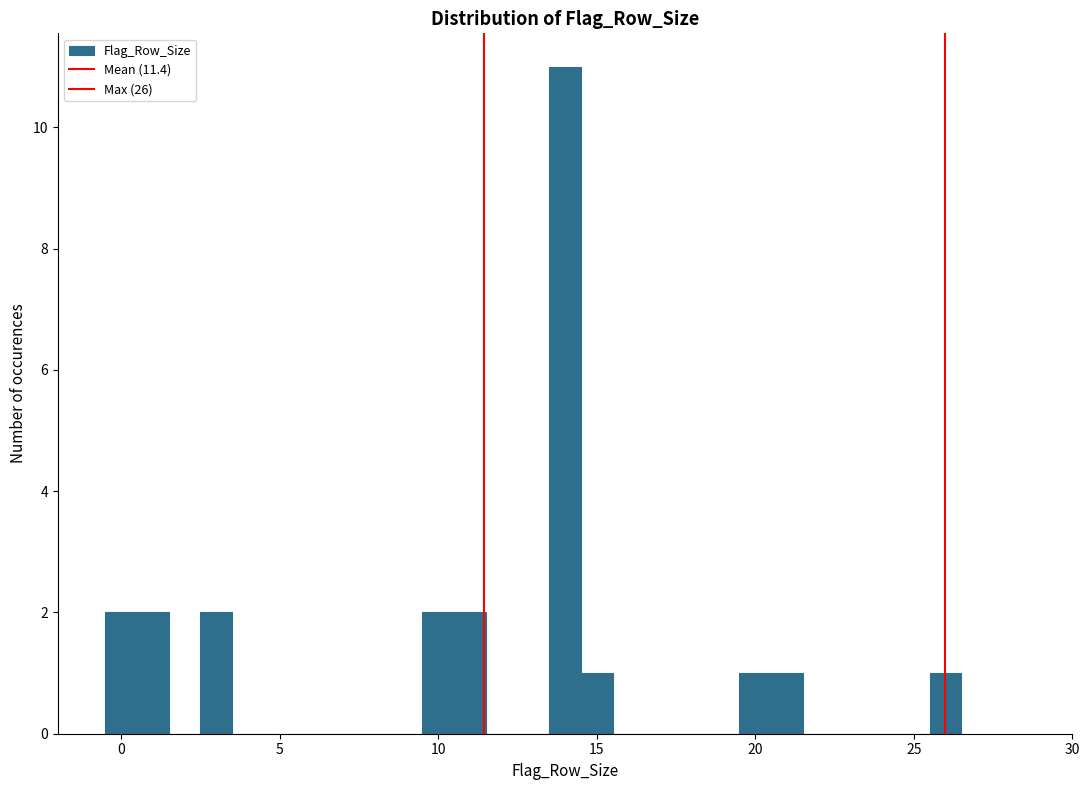

Read against the x-axis, roughly where is the centre of the tallest bar?

14.0